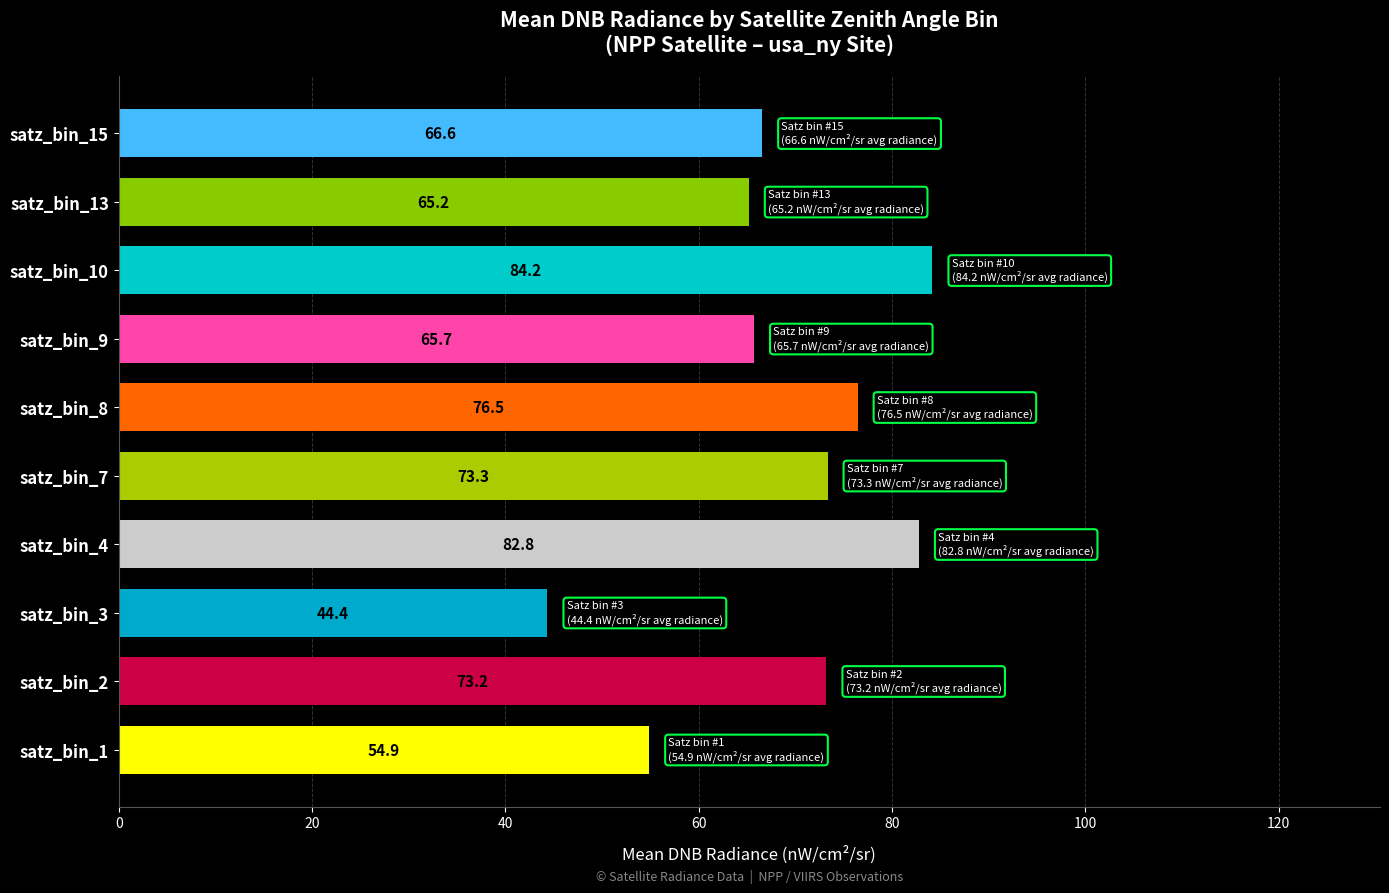

Reading top to bottom, extract all data points from this chart.

satz_bin_15=66.6	satz_bin_13=65.2	satz_bin_10=84.2	satz_bin_9=65.7	satz_bin_8=76.5	satz_bin_7=73.3	satz_bin_4=82.8	satz_bin_3=44.4	satz_bin_2=73.2	satz_bin_1=54.9